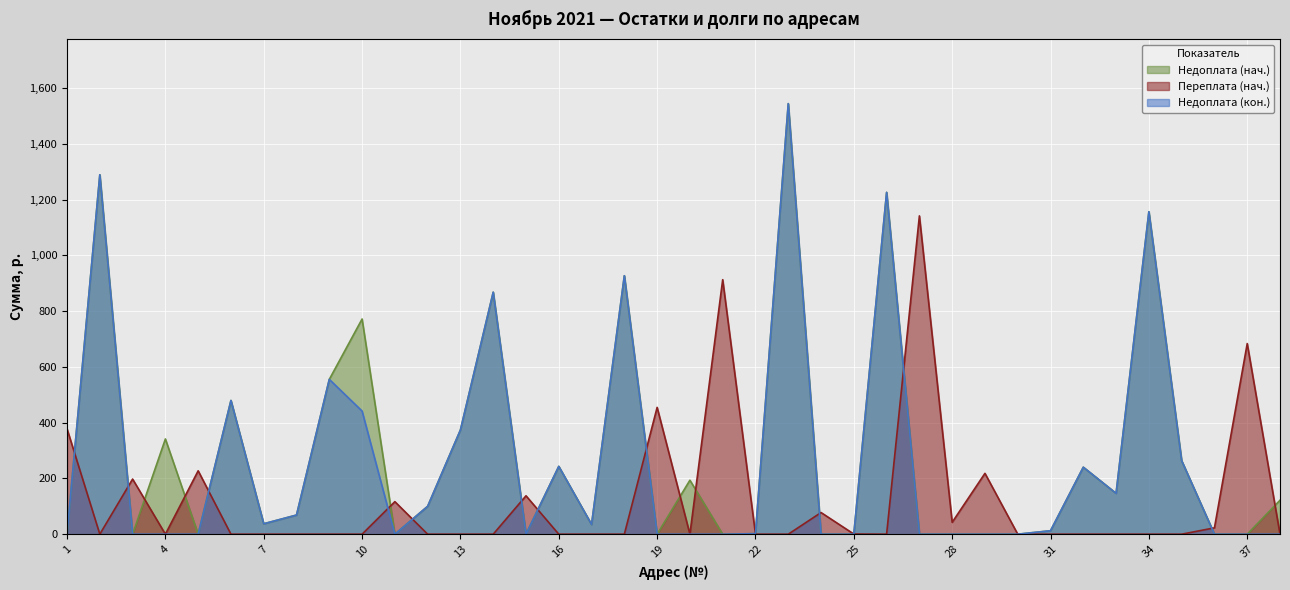

How many times do Недоплата (кон.) and Переплата (нач.) cross each other?

13